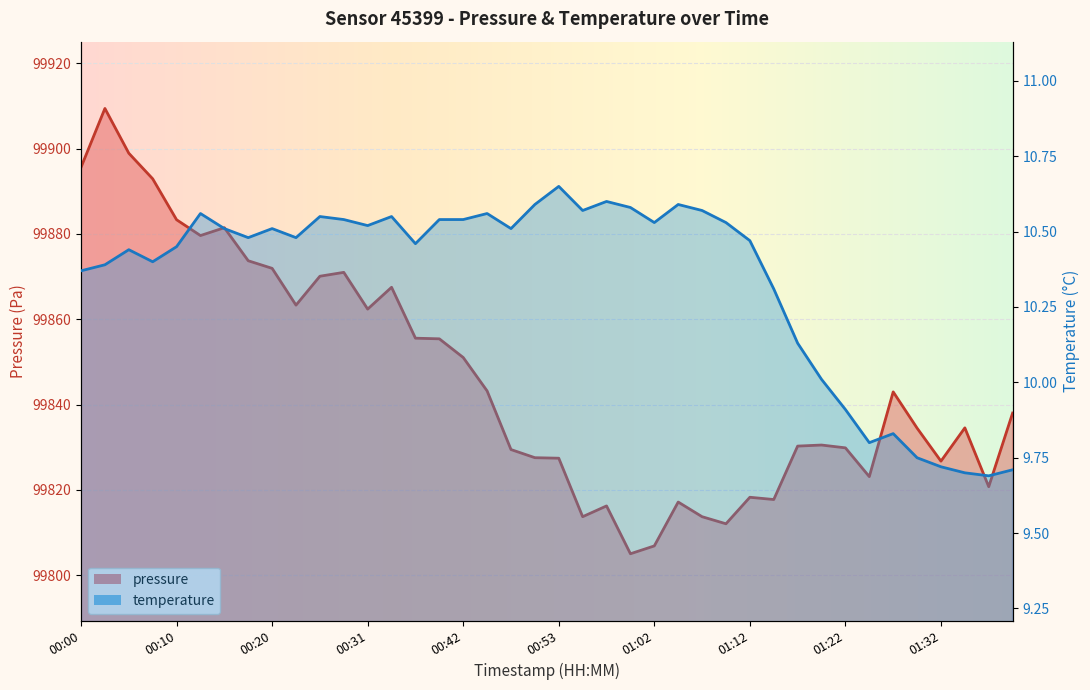

Reading left to right, extract all data points from this chart.

99895.6	99909.4	99898.9	99892.9	99883.3	99879.6	99881.5	99873.7	99871.9	99863.3	99870.1	99871.0	99862.4	99867.5	99855.6	99855.4	99851.0	99843.2	99829.4	99827.5	99827.4	99813.7	99816.2	99805.0	99806.8	99817.1	99813.7	99812.0	99818.2	99817.7	99830.2	99830.5	99829.8	99823.1	99843.0	99834.5	99826.7	99834.5	99820.7	99838.0